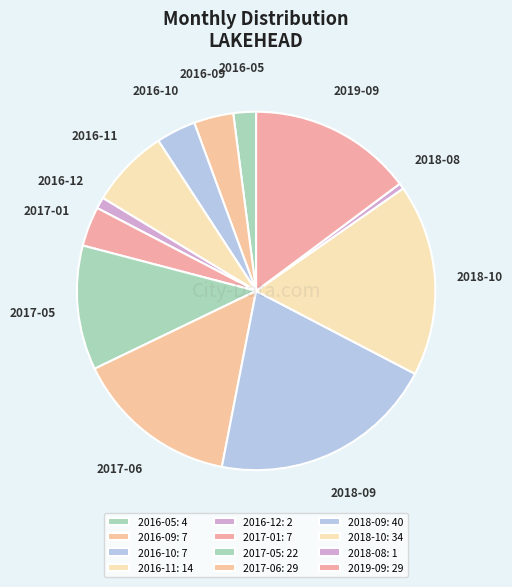

Combined, do 2018-10 and 2017-01 account for over 50%?

No